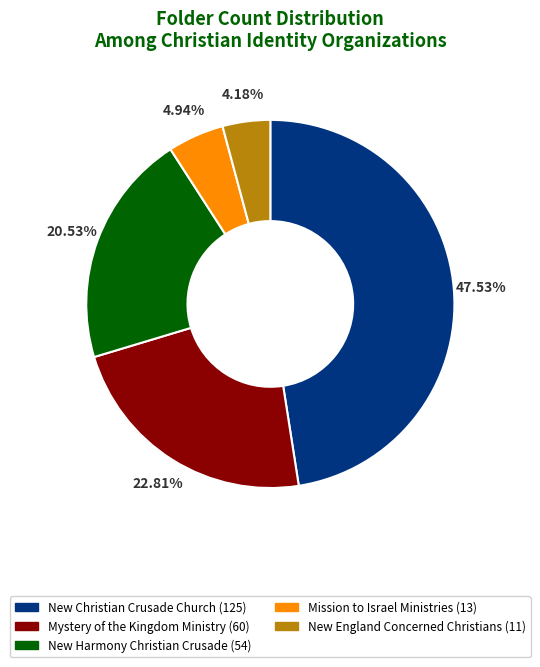

Which slice is the smallest?

New England Concerned Christians